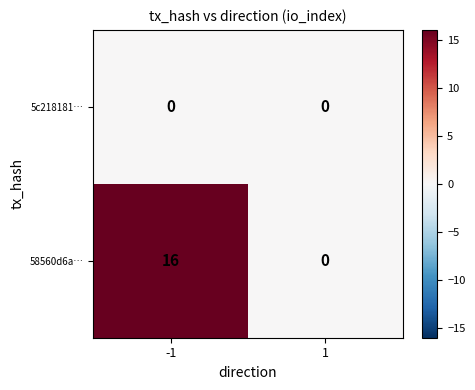

Which series changed the most between -1 and 1?

58560d6a…